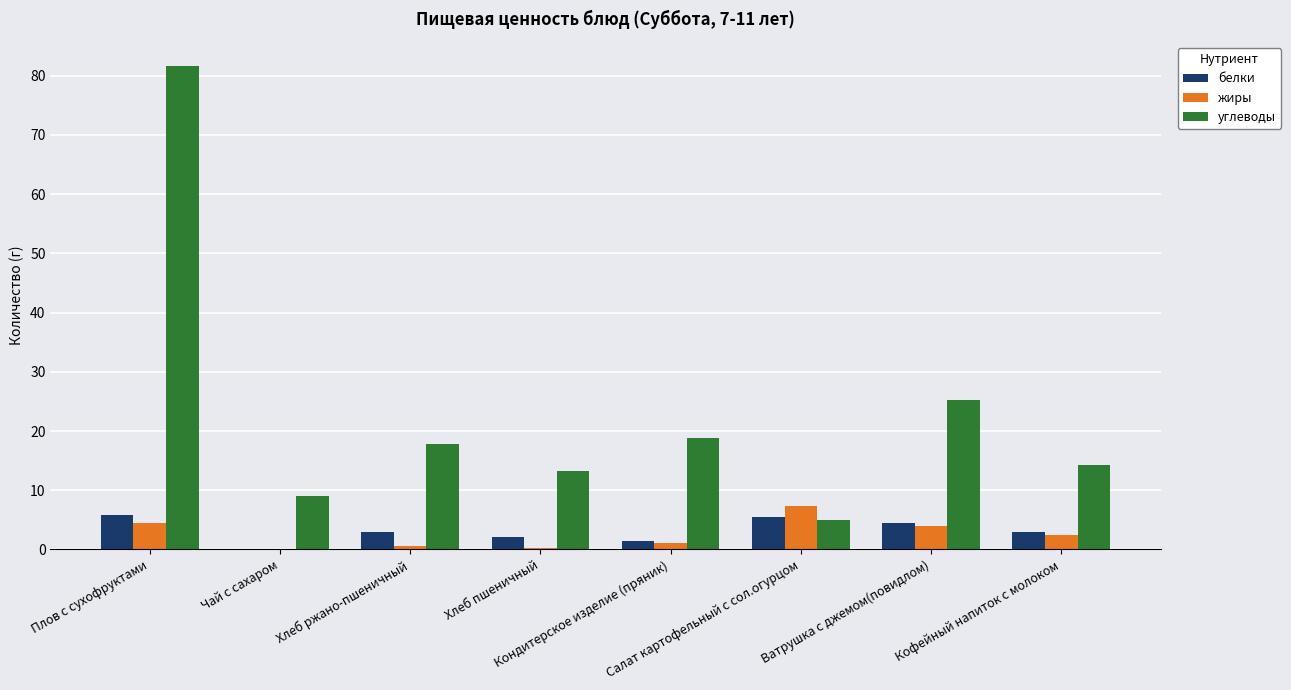

What is the difference between the белки values at Кондитерское изделие (пряник) and Хлеб пшеничный?

0.7